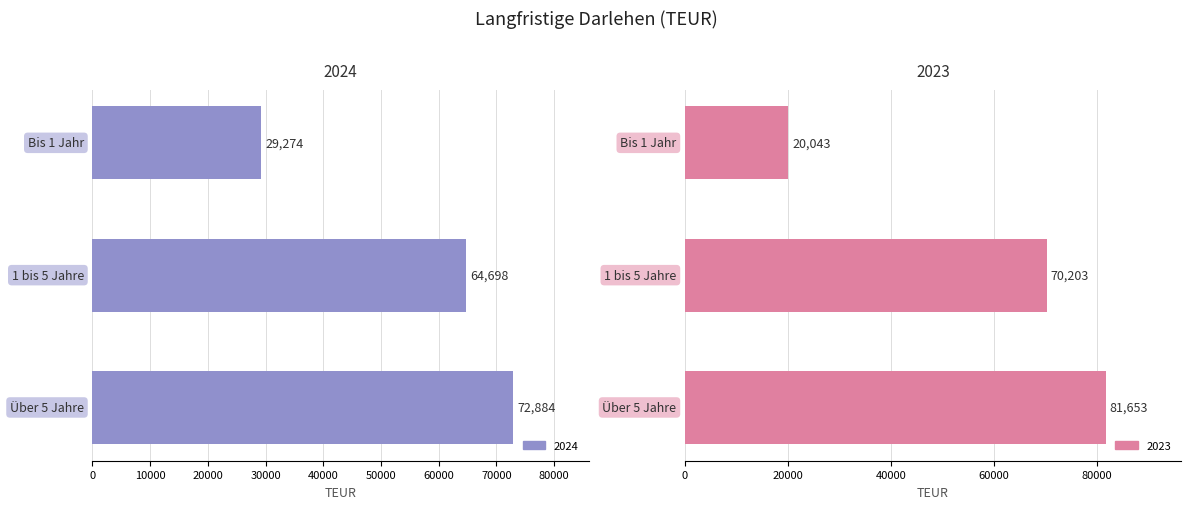

At which label does 2023 first exceed 70203?

Über 5 Jahre